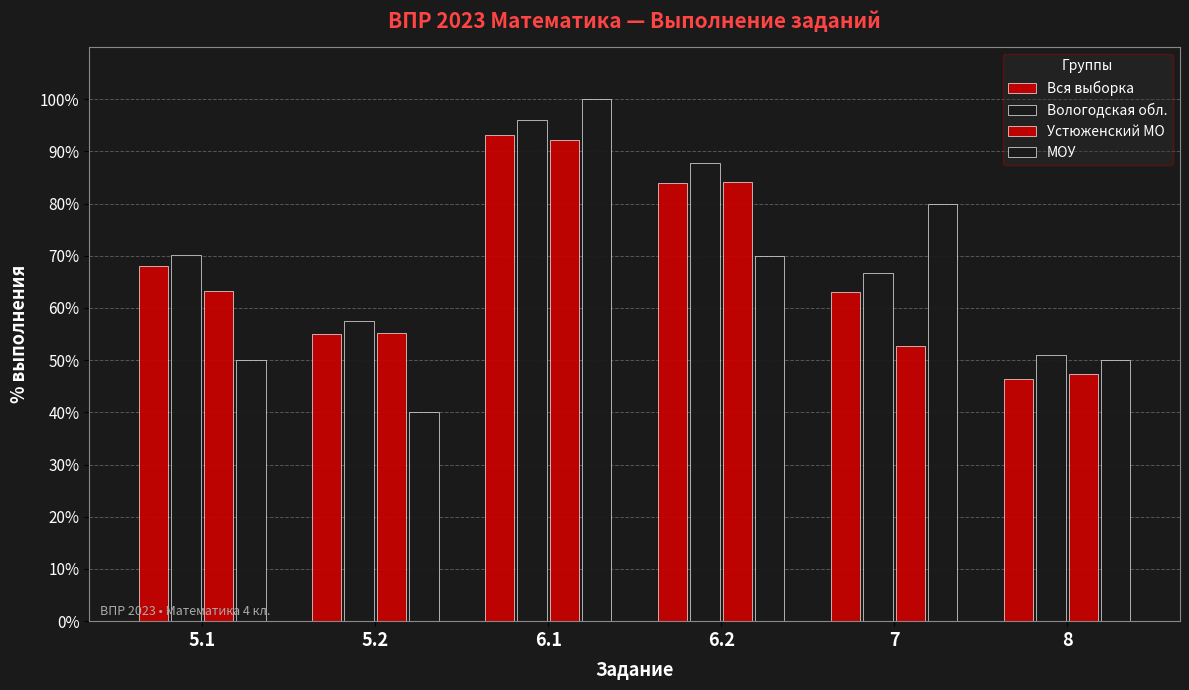

Does the chart contain any negative values?

No